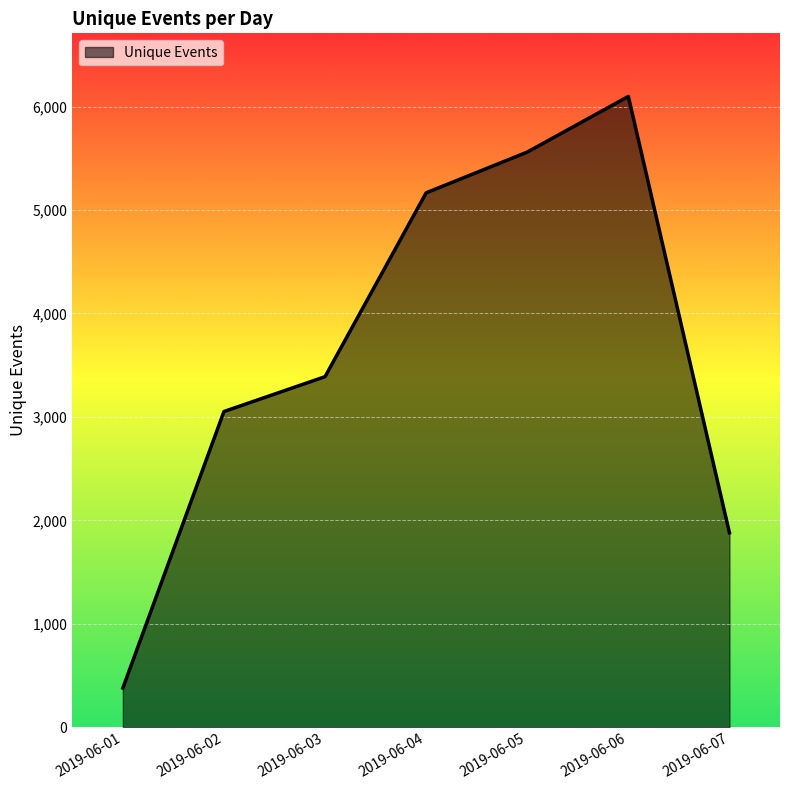

How many lines are shown in the chart?

1